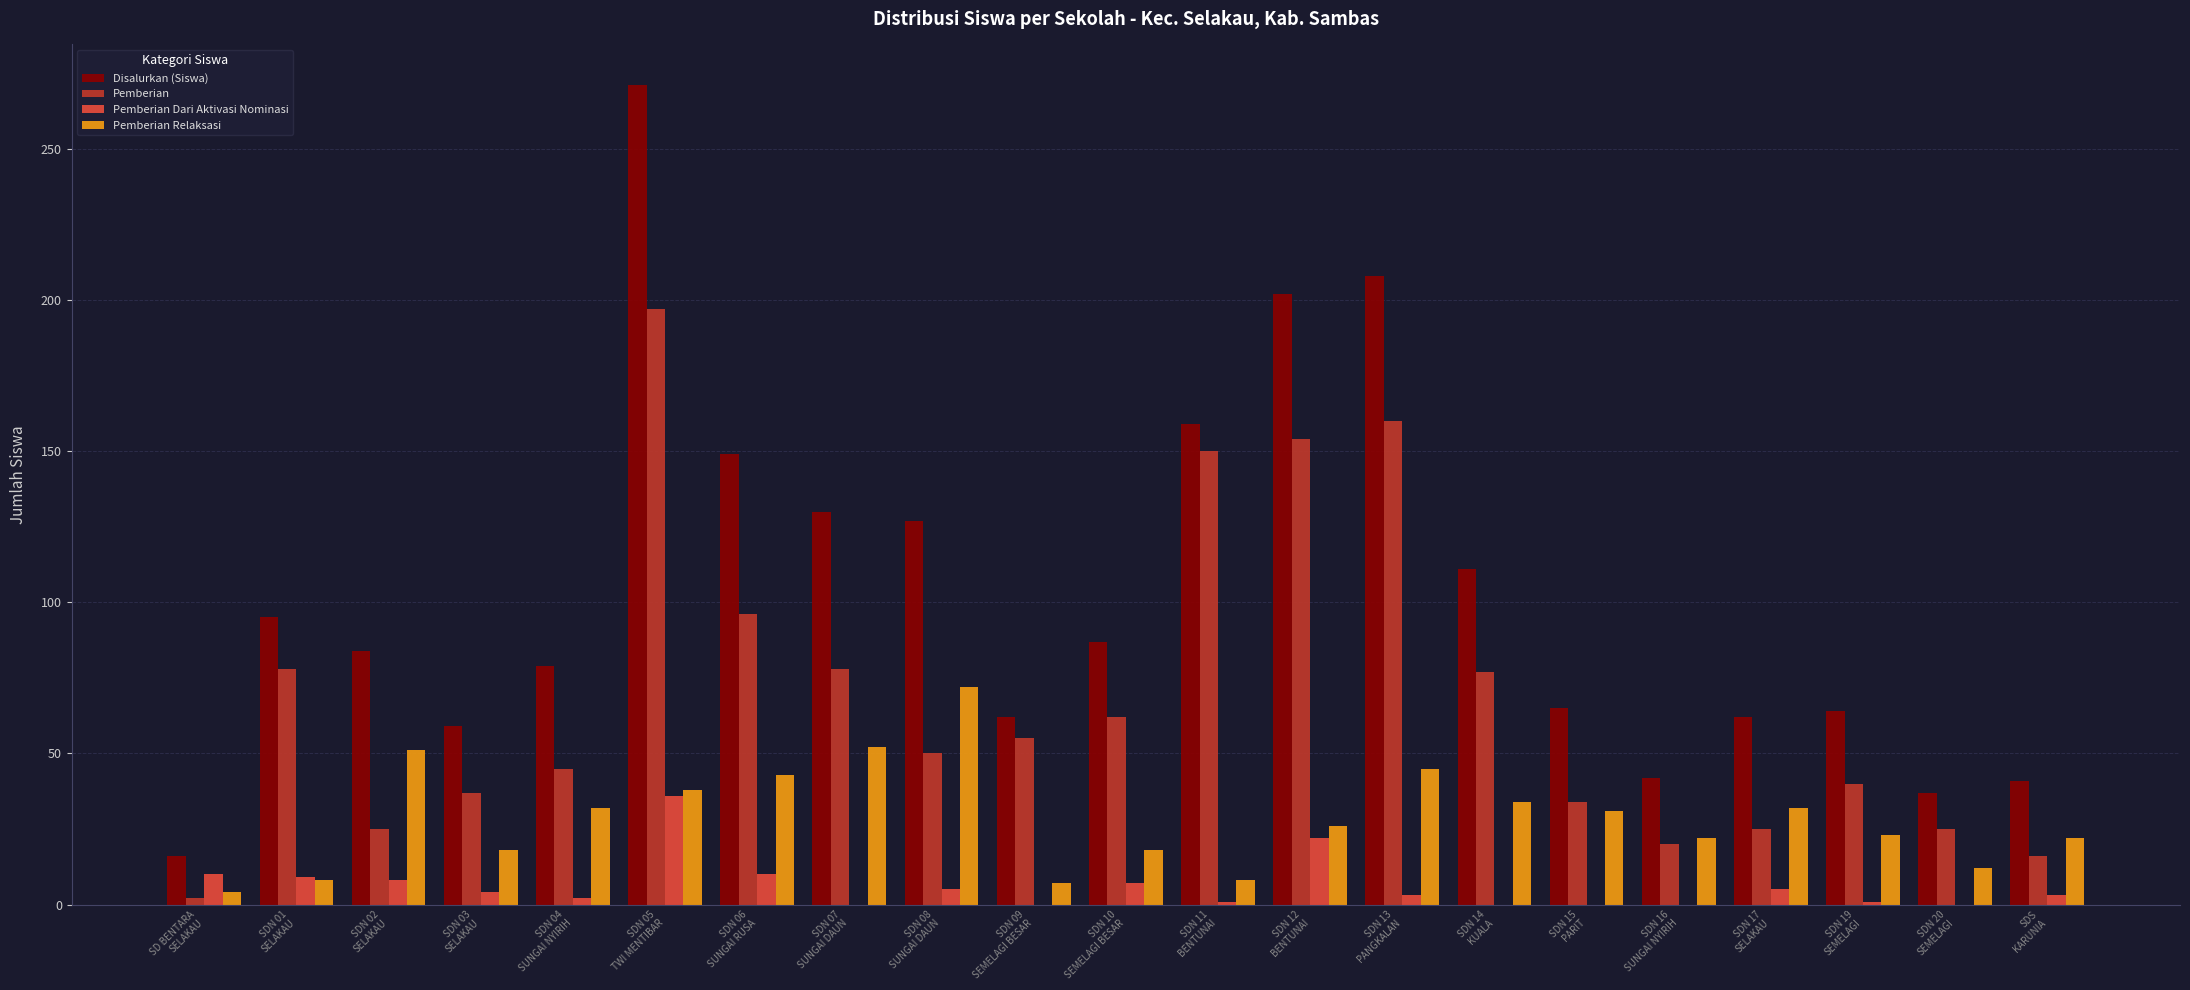

What is the maximum value for Pemberian Relaksasi?

72